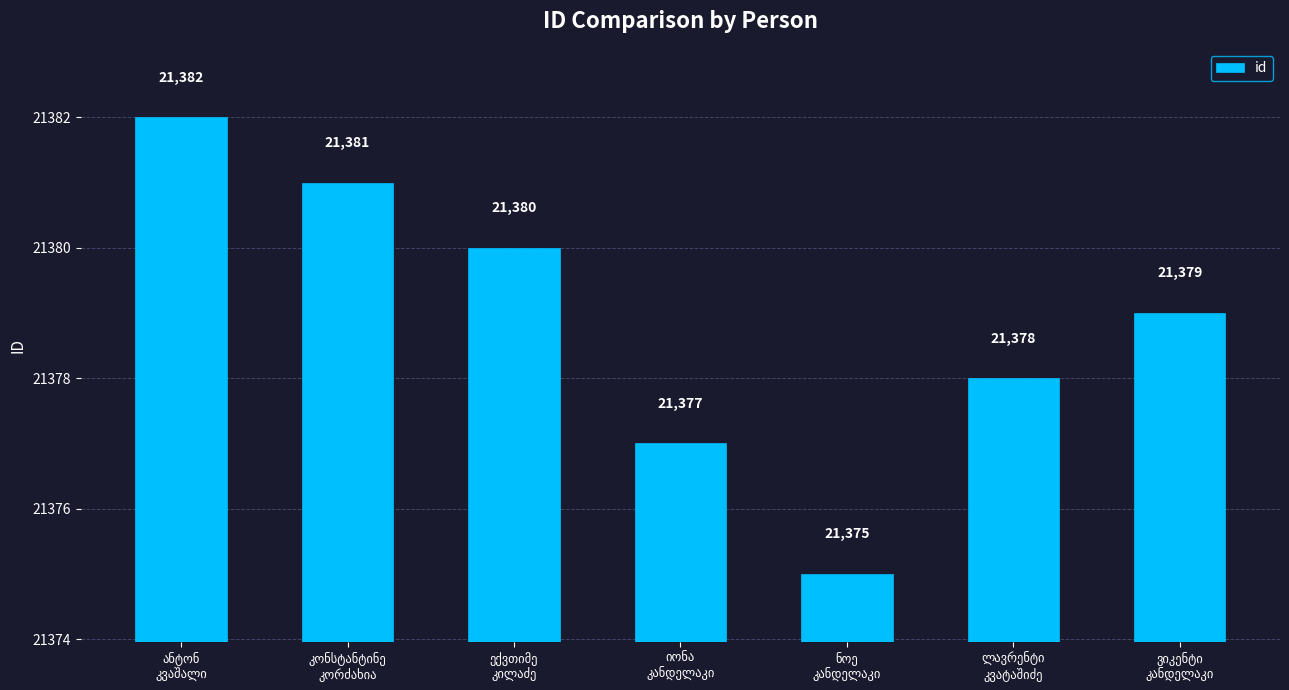

Count the values in the range 21377 to 21381.

5